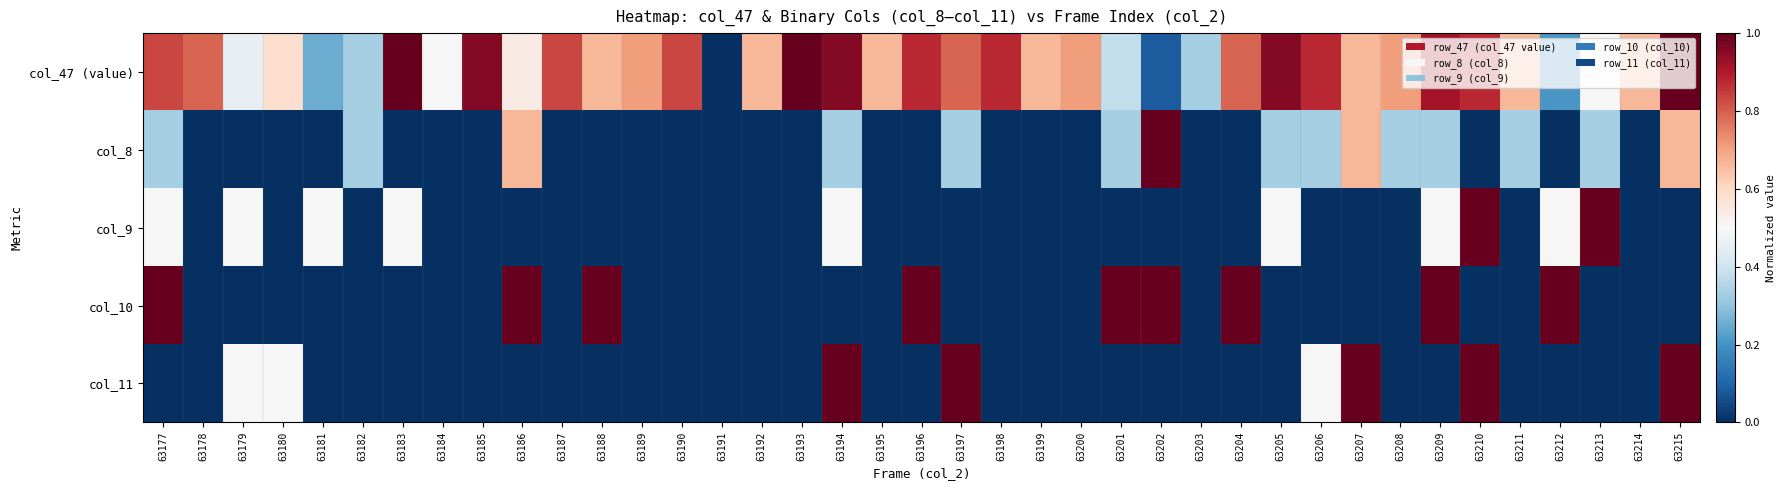

At which category is the sum across all series the highest?

63210